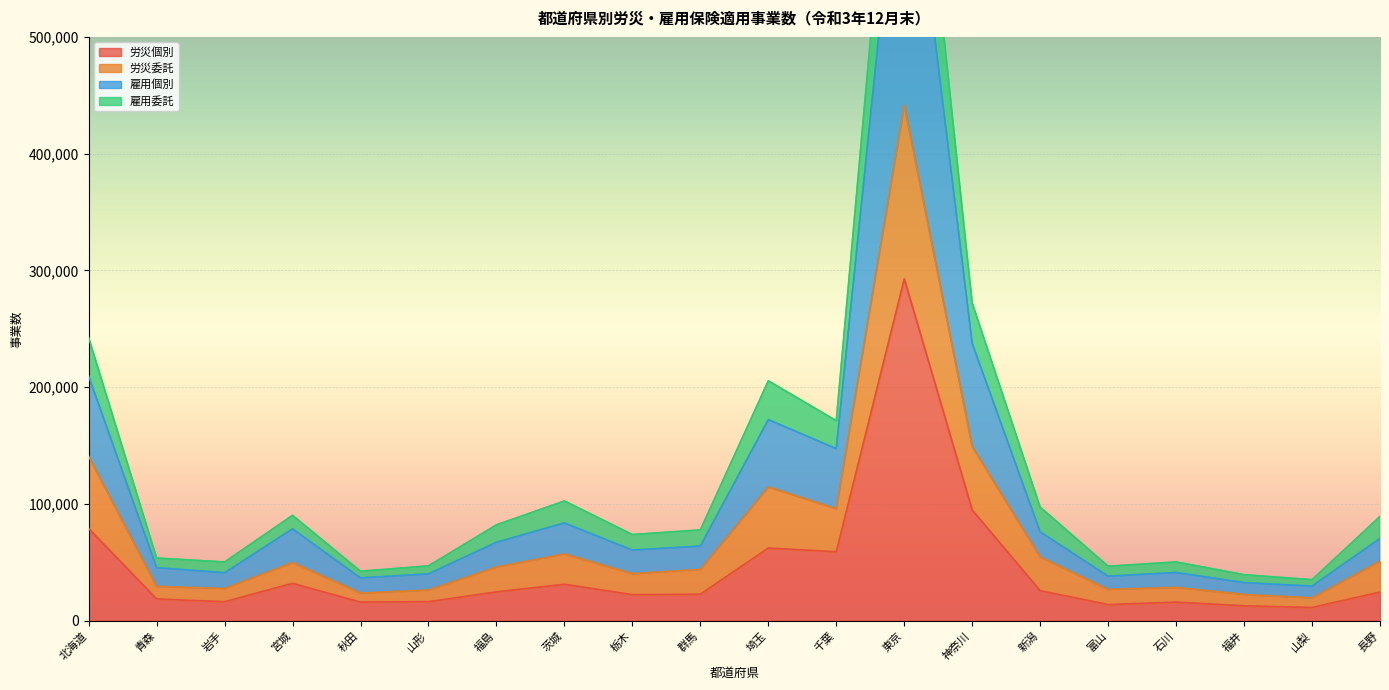

Is it true that 労災個別 equals 93931 at 東京?

False